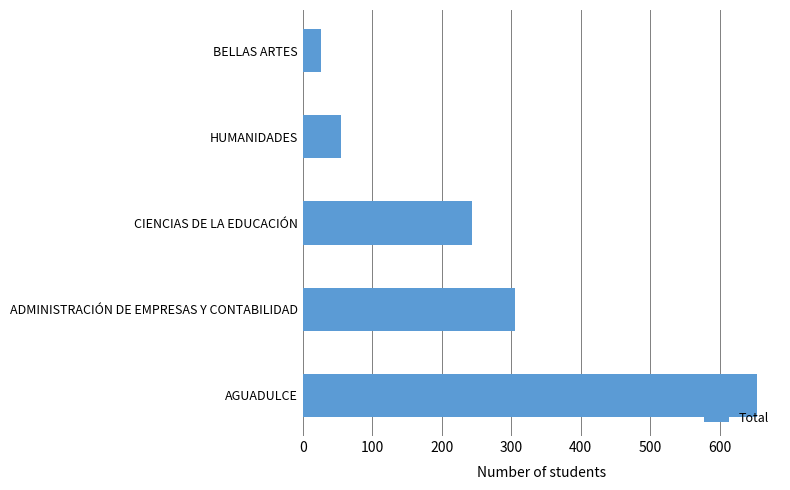

What is the minimum value shown in the chart?

26